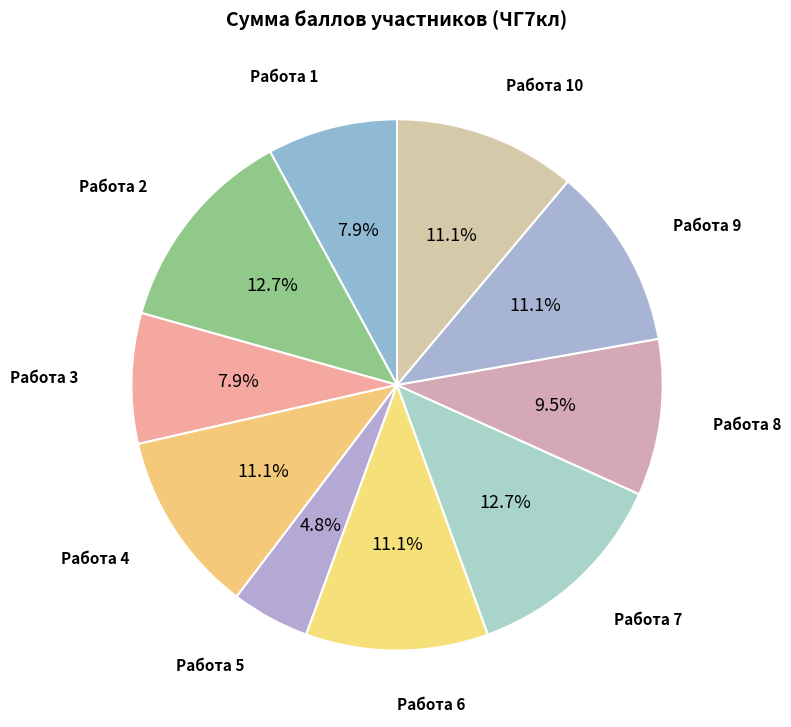

How many slices are in this pie chart?

10